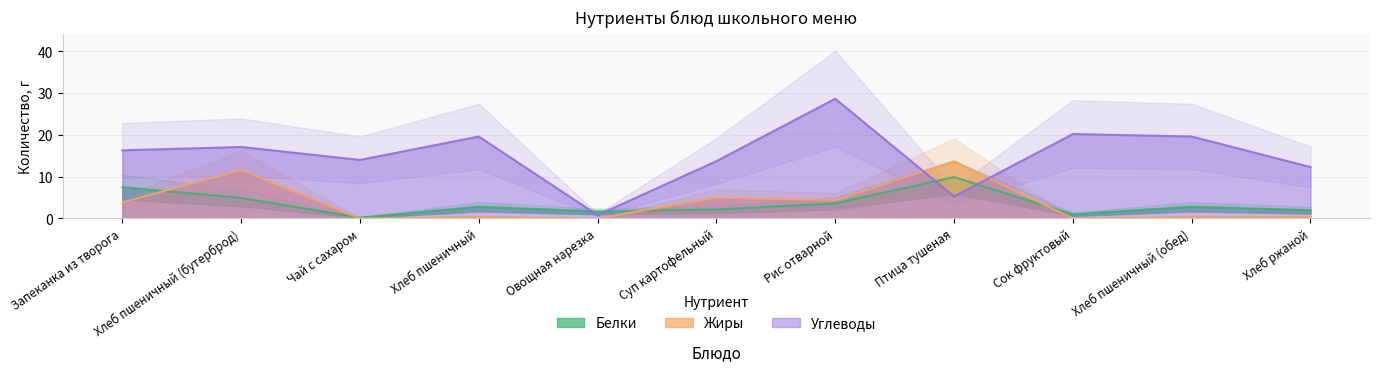

What is the total value across all series at Хлеб ржаной?

14.6